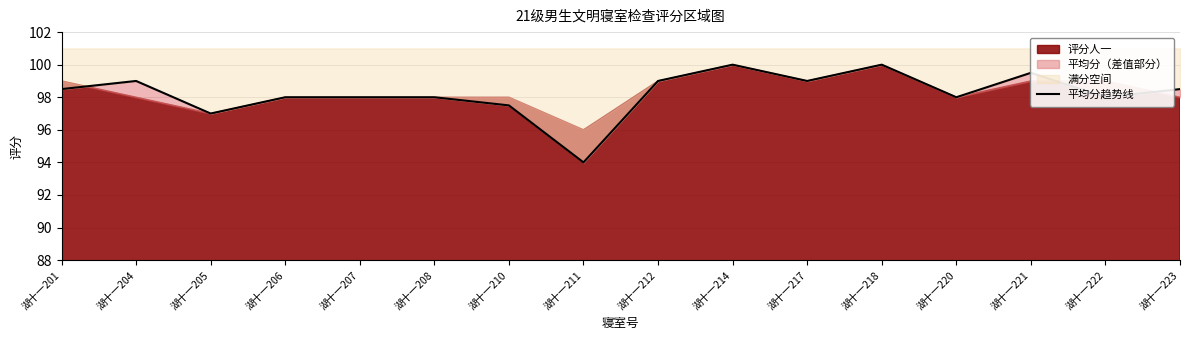

How many interior local valleys (lower than both neighbors) does the data have?

5